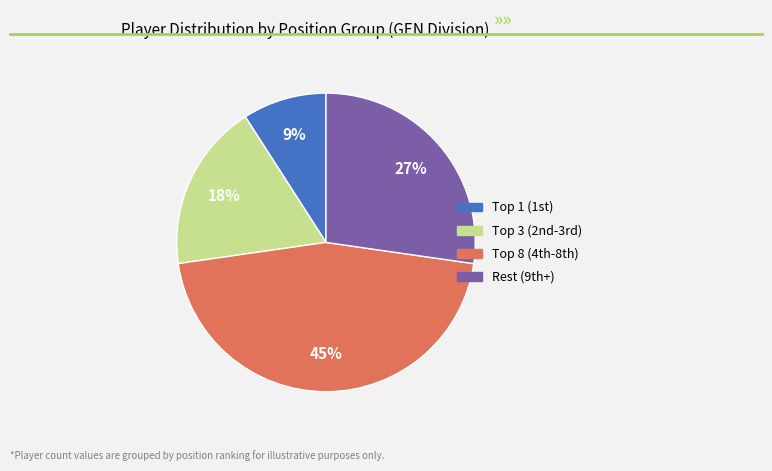

Which category has the biggest portion of the pie?

Top 8 (4th-8th)